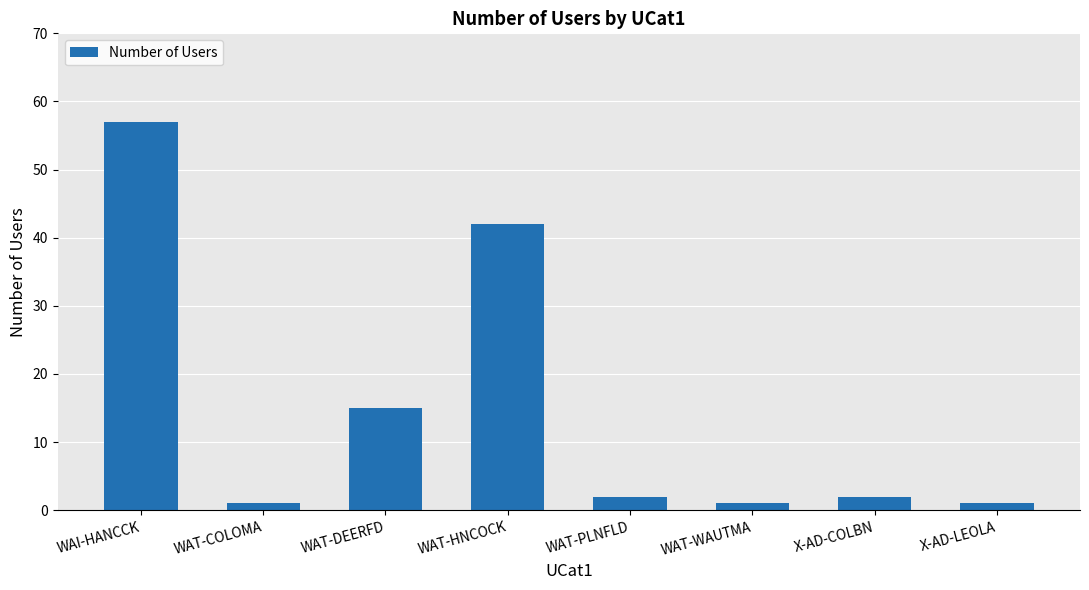

What position from the left is WAT-COLOMA?

2